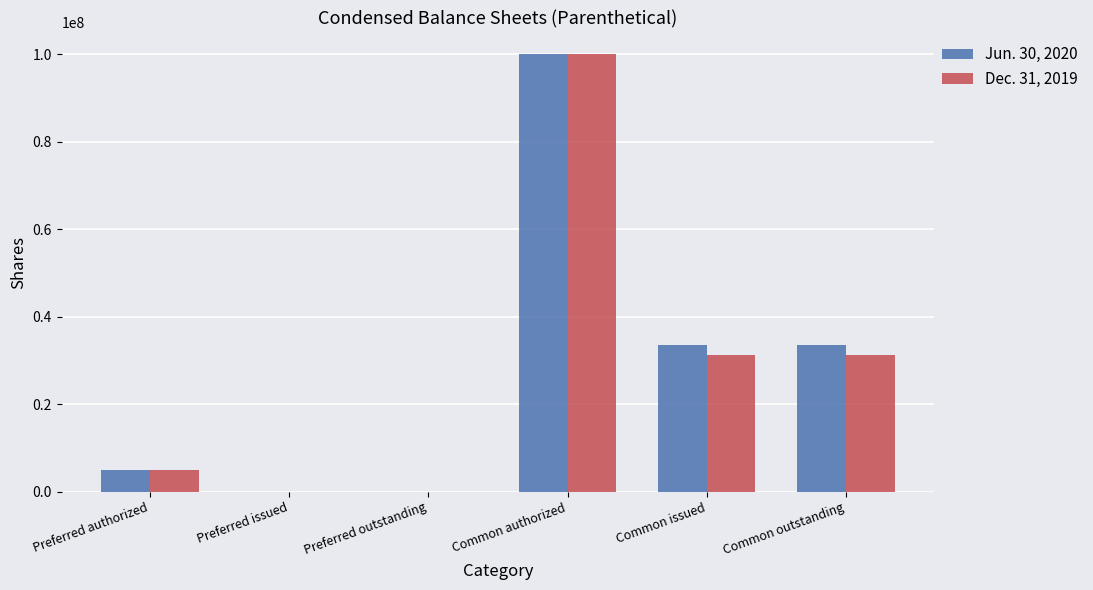

What is the greatest value displayed?

100000000